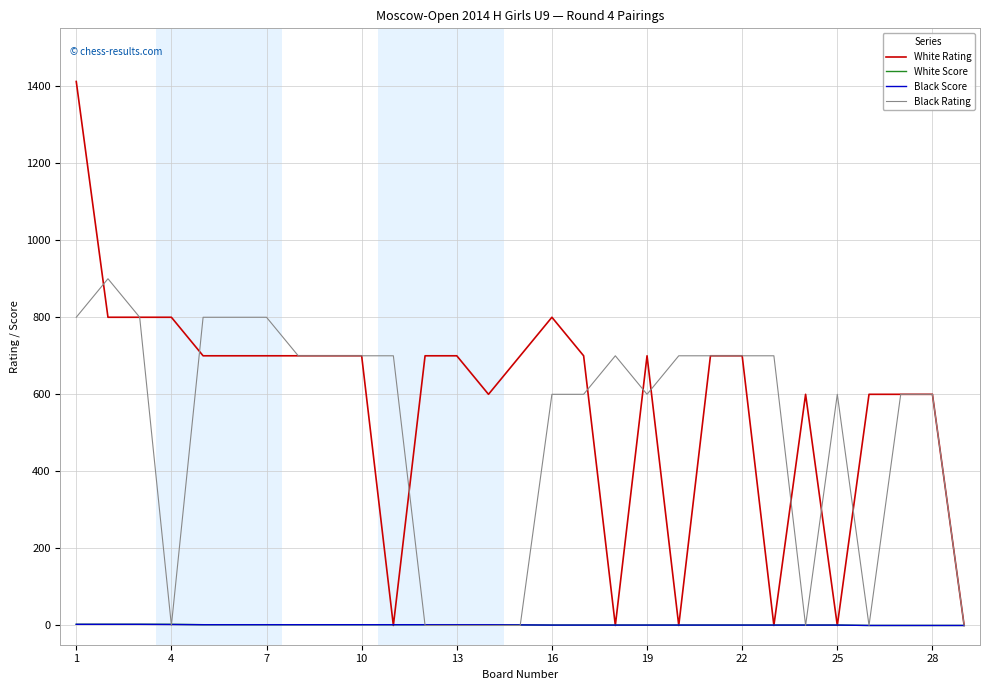

Which series has the largest total across all categories?

White Rating